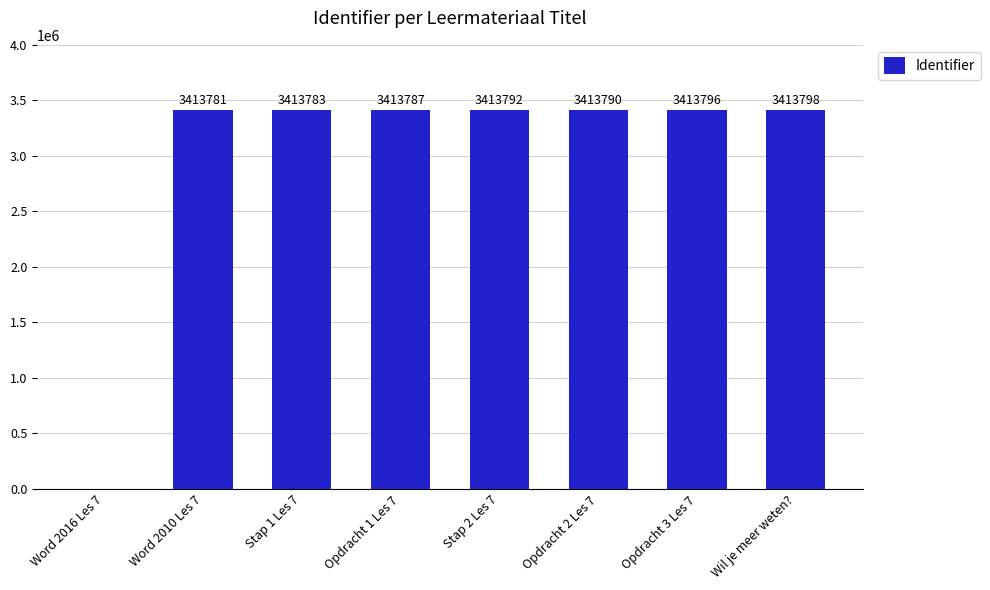

Which has a higher value, Opdracht 3 Les 7 or Opdracht 1 Les 7?

Opdracht 3 Les 7